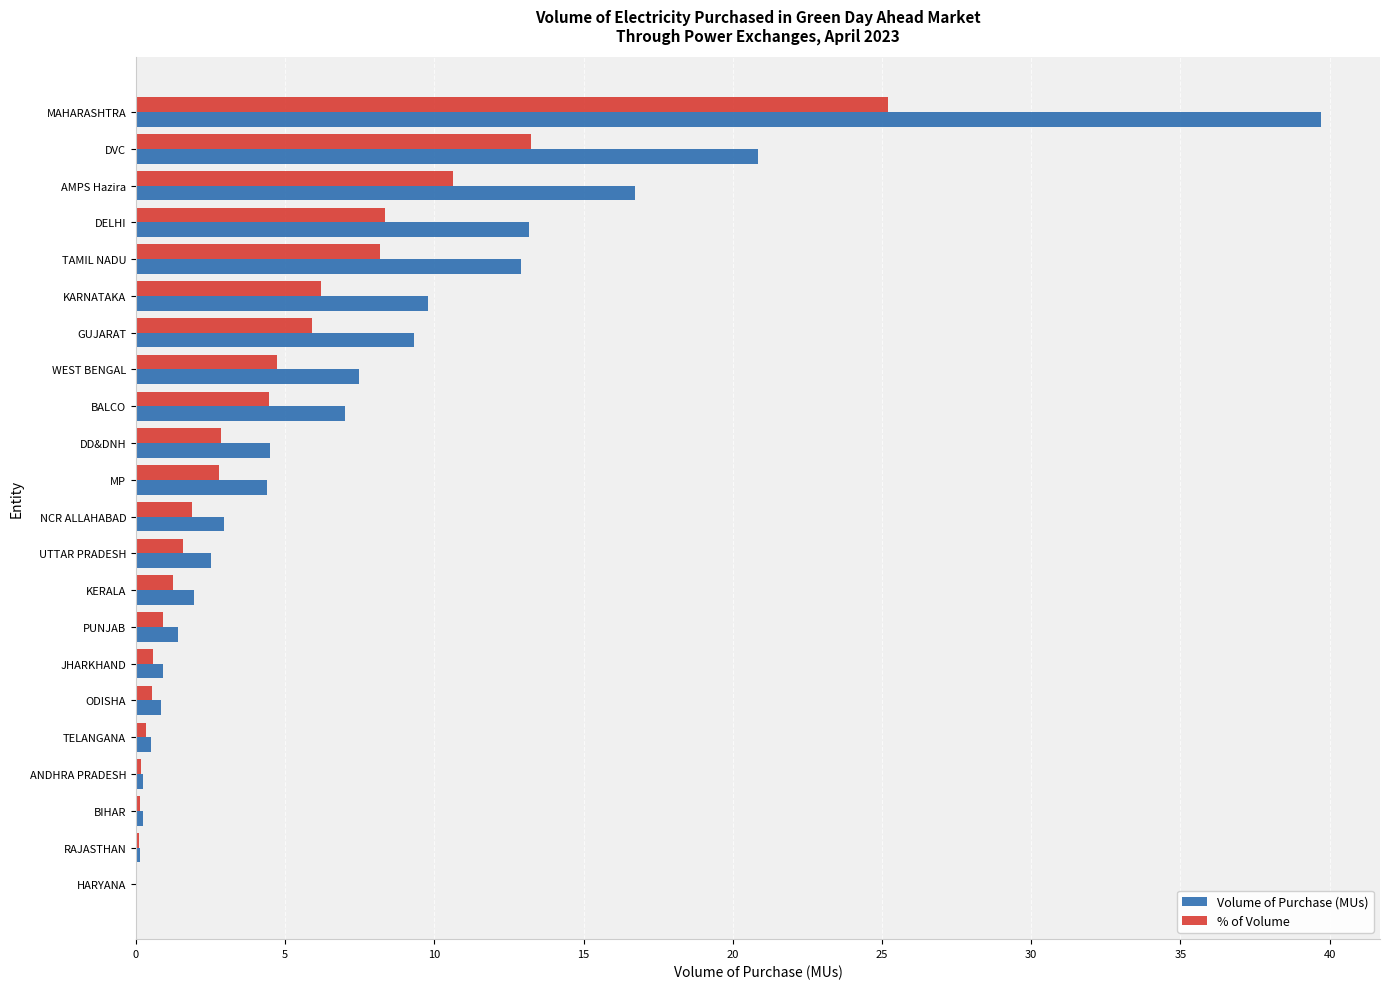

True or false: % of Volume has a value of 2.8 at MP.

True